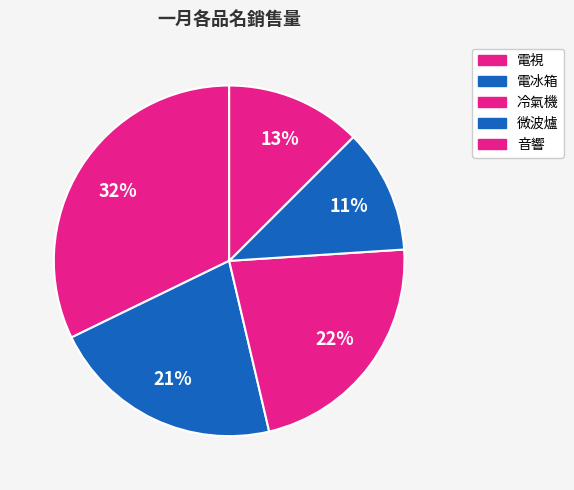

Which slice is the largest?

電視